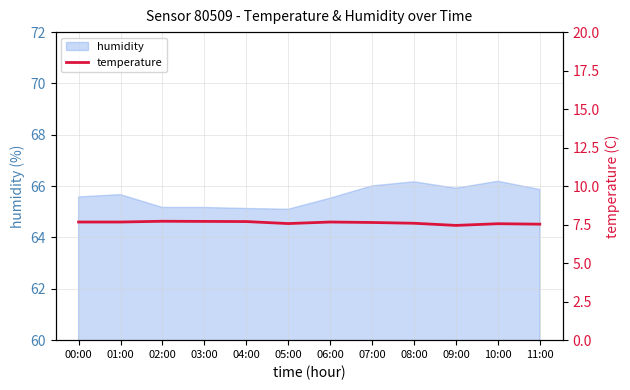

How many lines are shown in the chart?

1